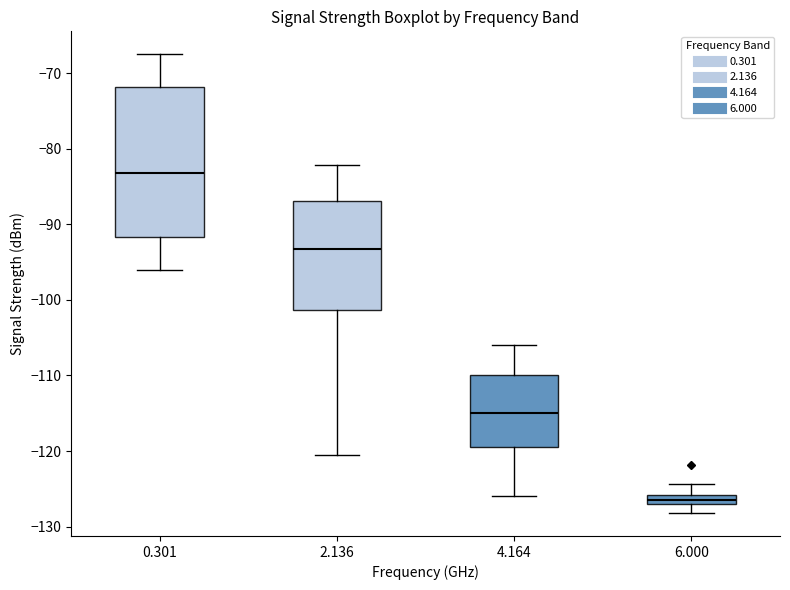

Where does the median line of the box at x = 4.164 sit on the y-axis? The values are not printed on the chart, so give them approximately, as read against the axis.

-115